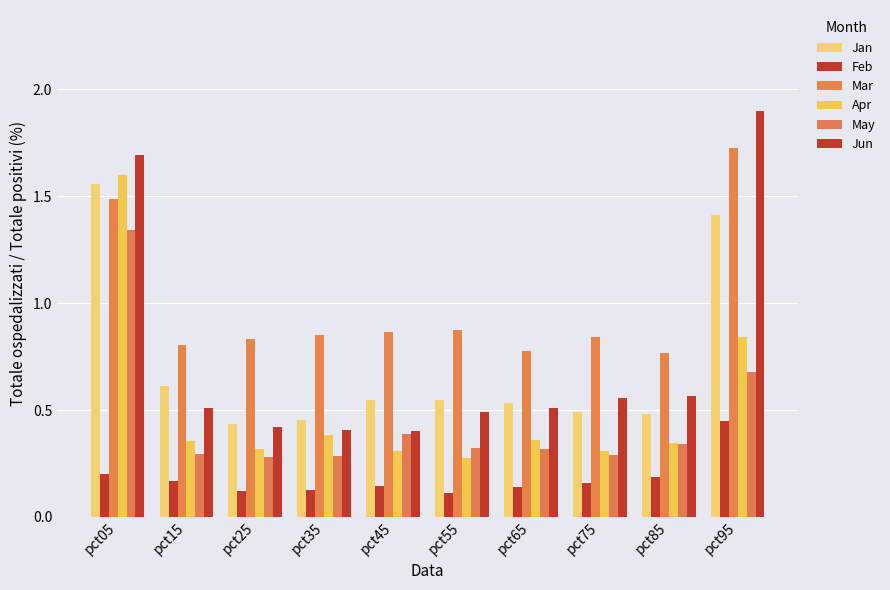

How many groups of bars are there?

10